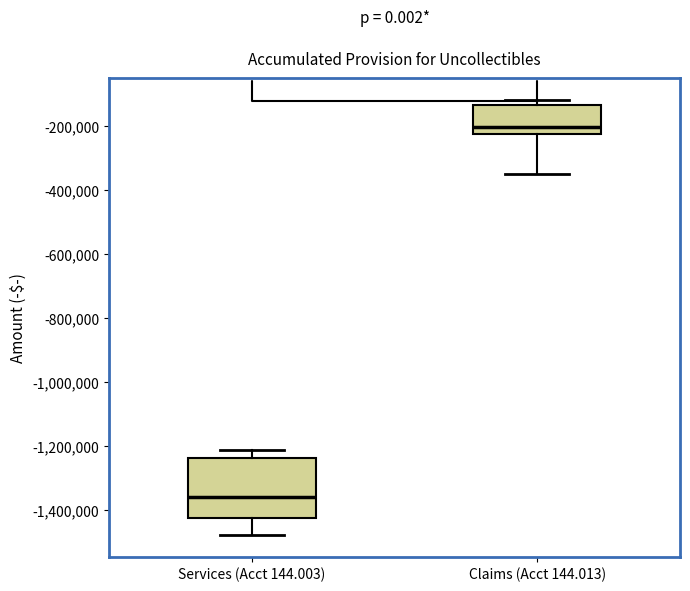

Reading left to right, read every box against the y-axis: the position of its median line, the range the box covers, and the ends of its whiskers. The values are not printed on the chart, so give them approximately, as read against the axis.

Services (Acct 144.003): median -1360000, box -1420000 to -1240000, whiskers -1480000 to -1220000
Claims (Acct 144.013): median -200000, box -220000 to -140000, whiskers -340000 to -120000